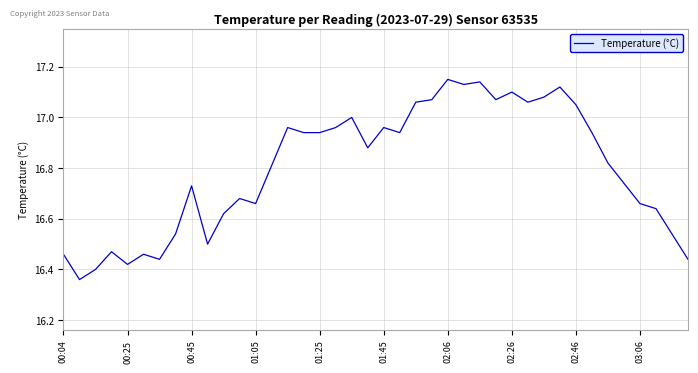

What is the difference between the maximum and minimum values?

0.8